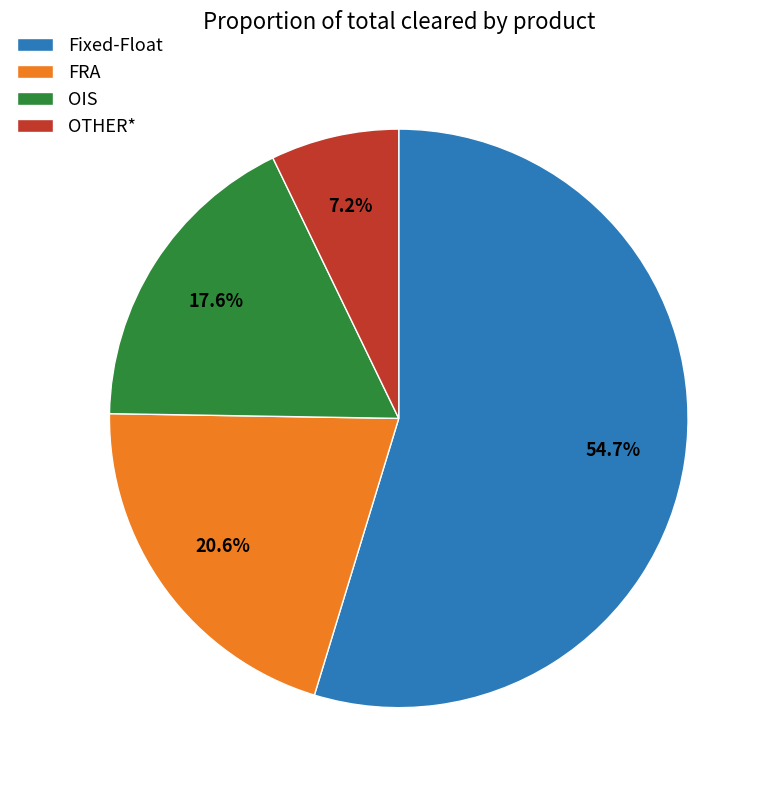

Is it true that Fixed-Float is 55% of the pie?

True